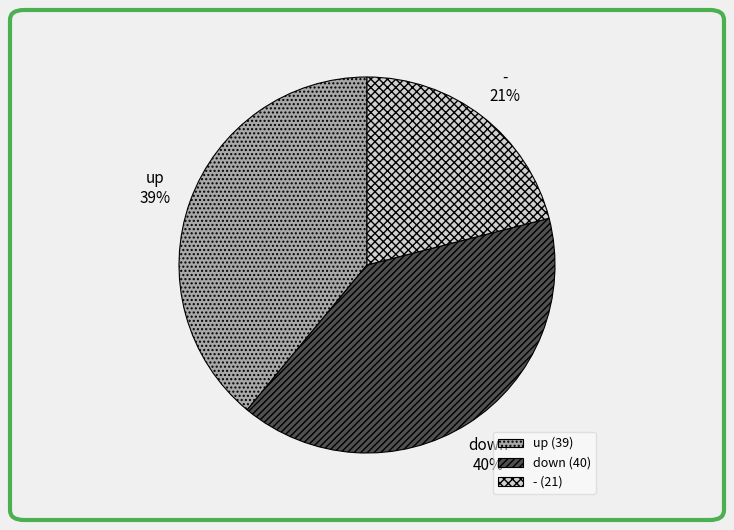

Is it true that - is 21% of the pie?

True